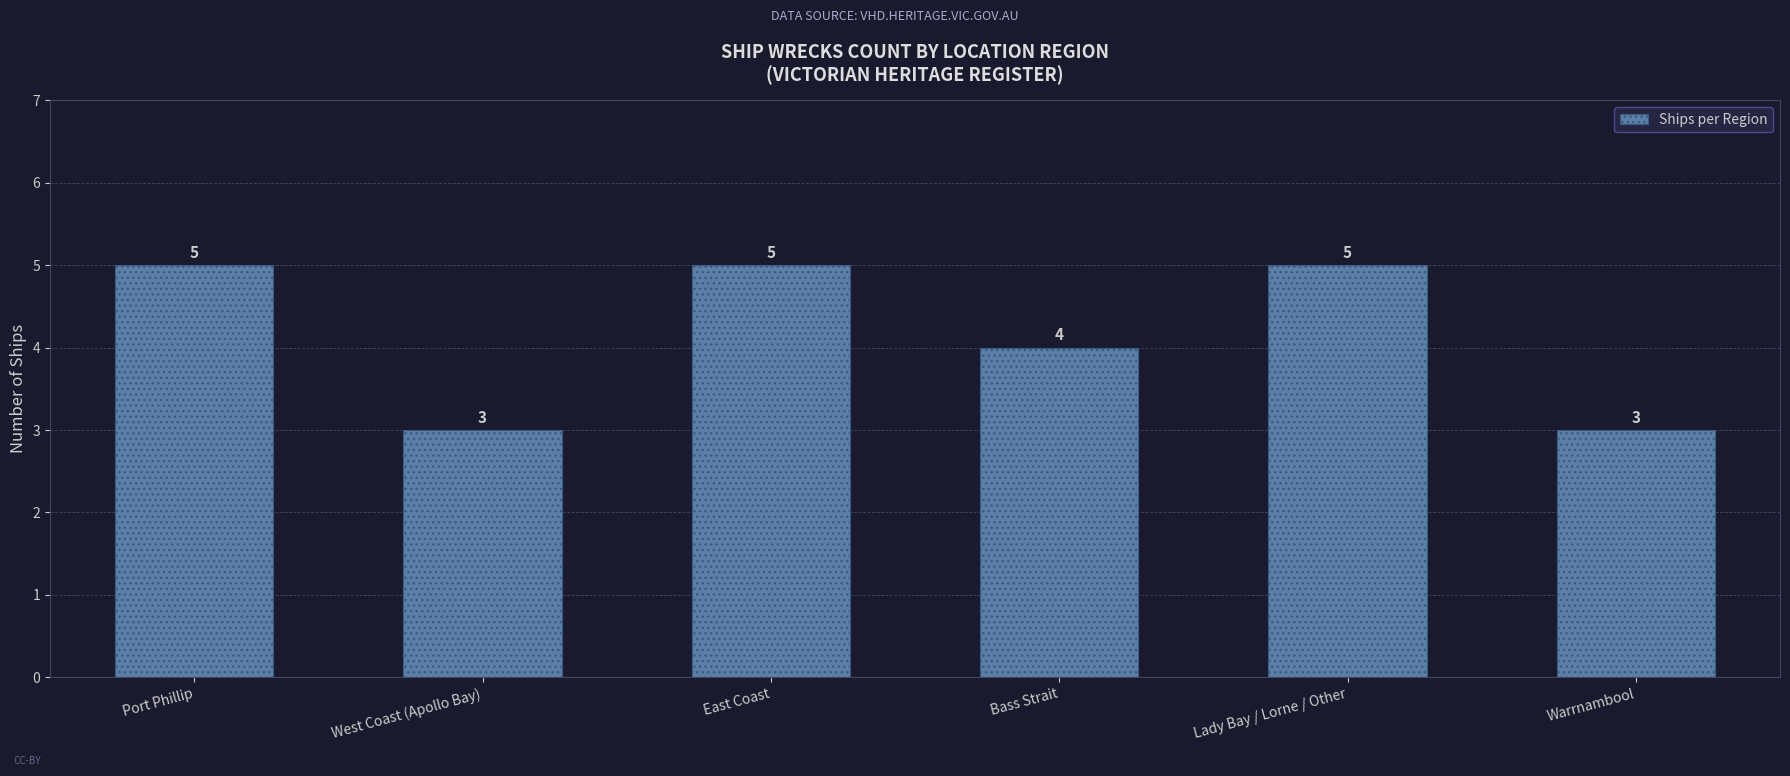

The chart shows a value of 2 at West Coast (Apollo Bay). True or false?

False